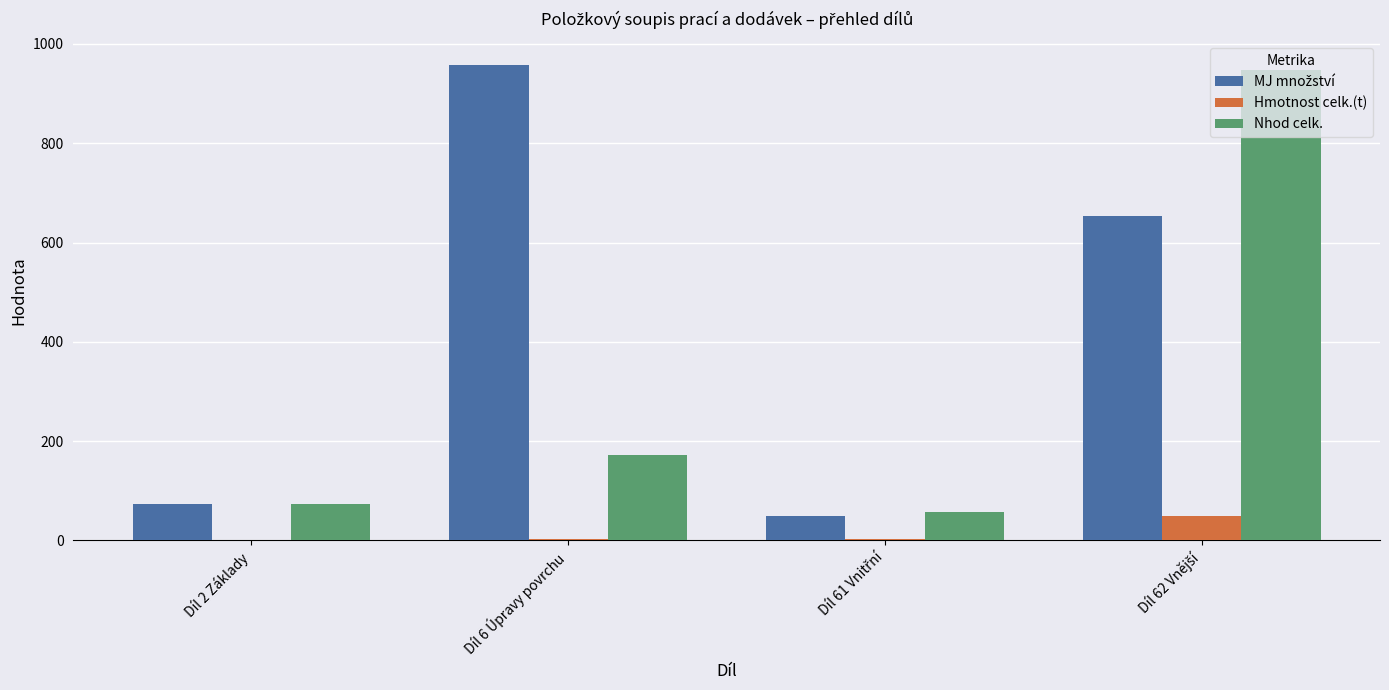

The value of Nhod celk. at Díl 6 Úpravy povrchu is 115.5. True or false?

False